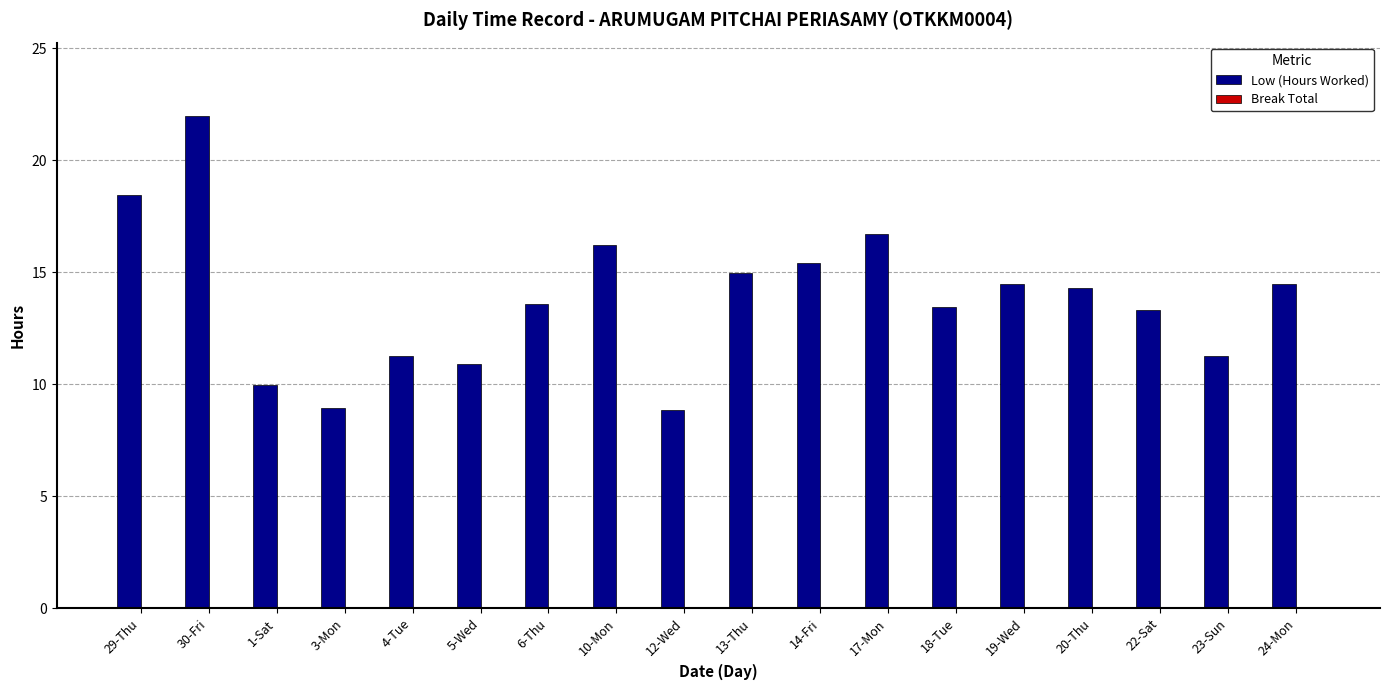

How many data points are less than 14?

9